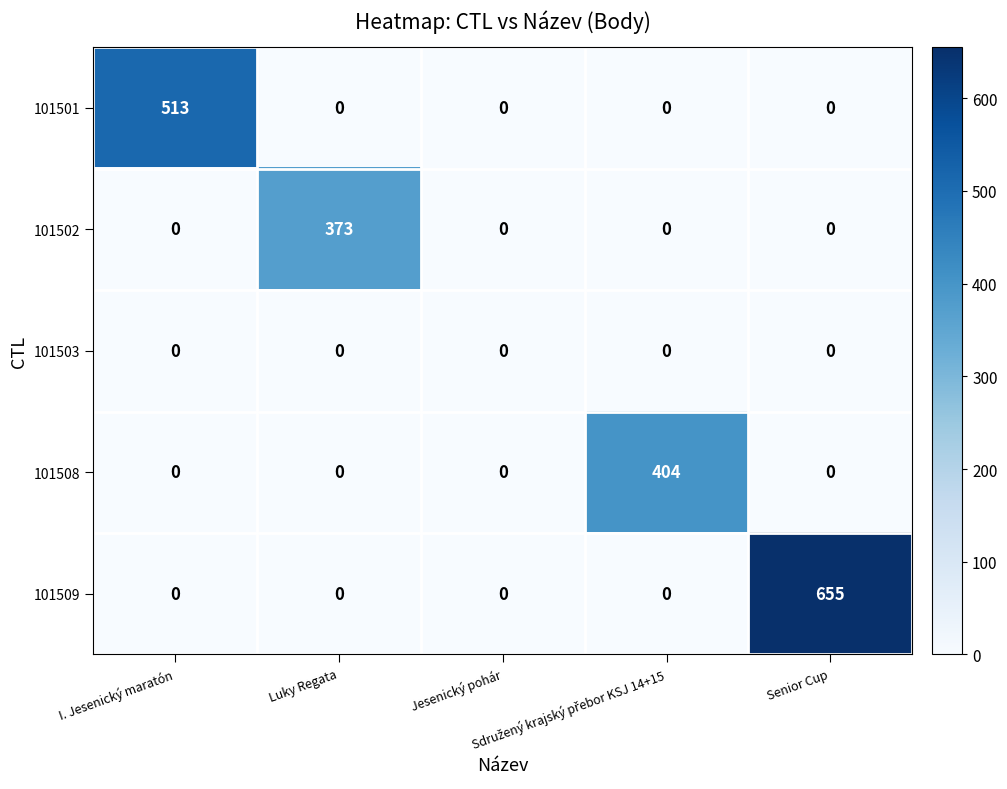

Which series has the widest spread of values?

101509